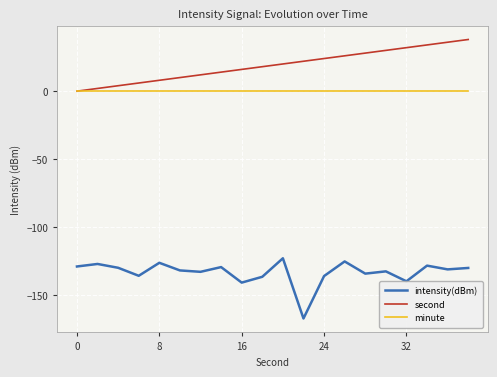

Which series has the largest total across all categories?

second